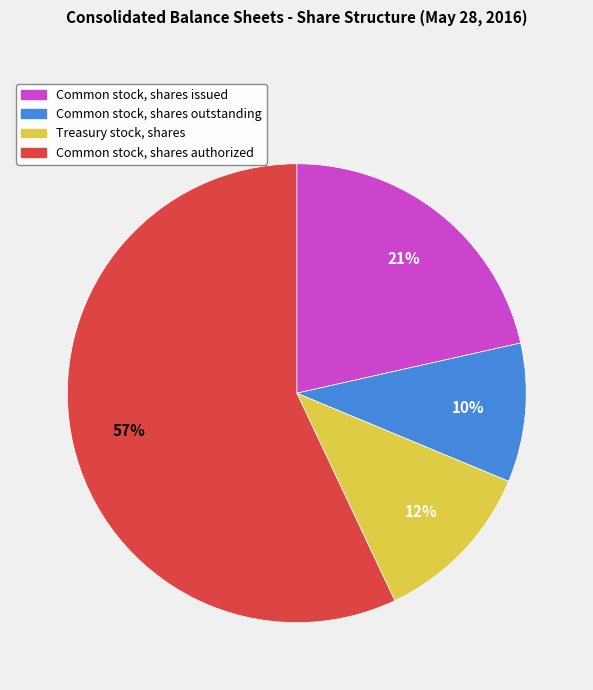

Rank the categories by value from lowest to highest.

Common stock, shares outstanding, Treasury stock, shares, Common stock, shares issued, Common stock, shares authorized